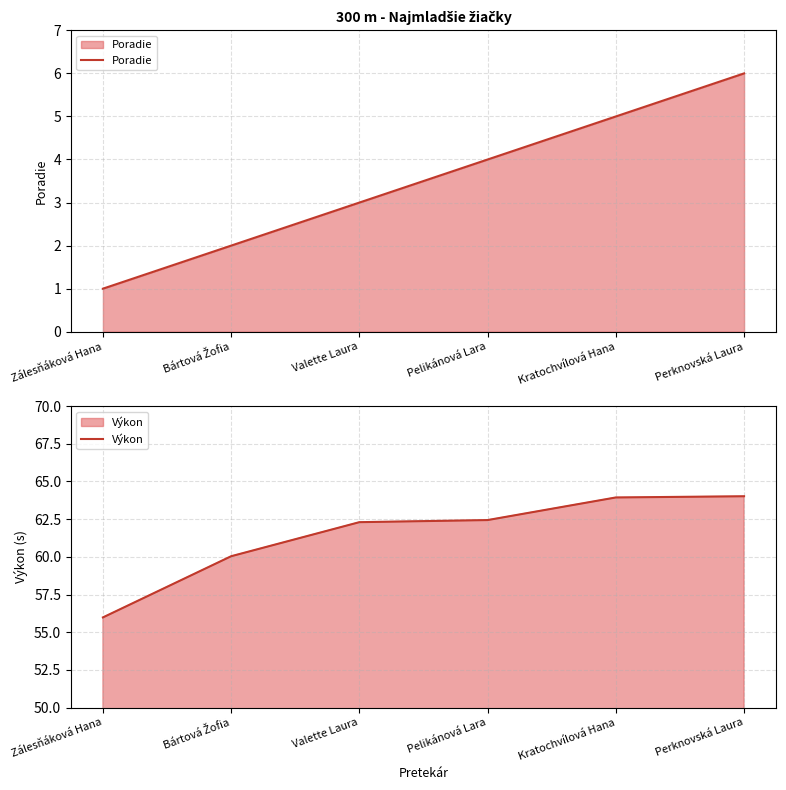

What is the value of the Poradie point at the 6th from the left?

6.0